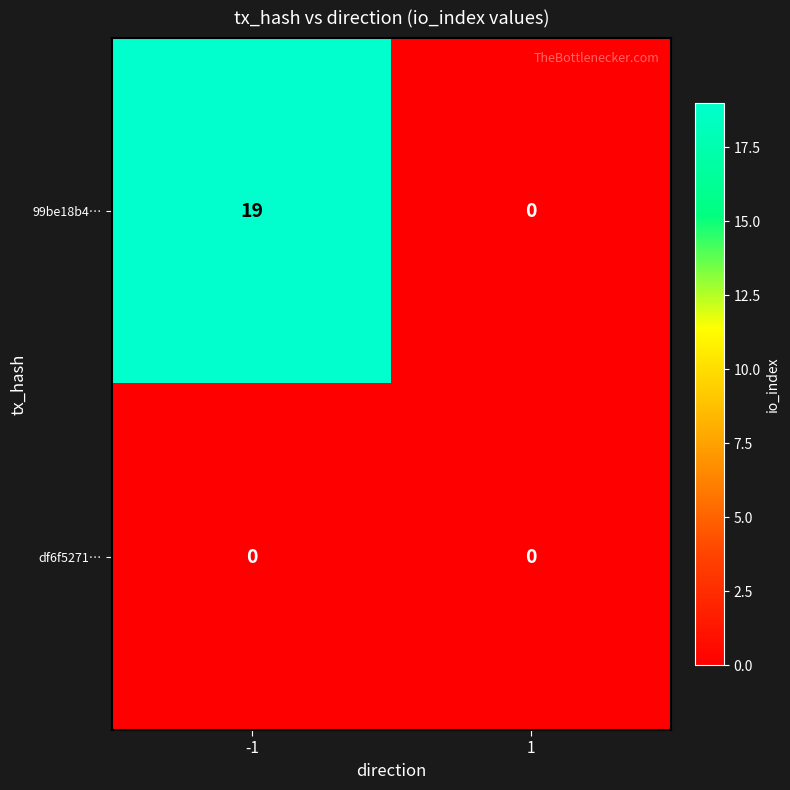

Reading right to left, list all the values displayed in this chart.

99be18b4…: 0	19
df6f5271…: 0	0